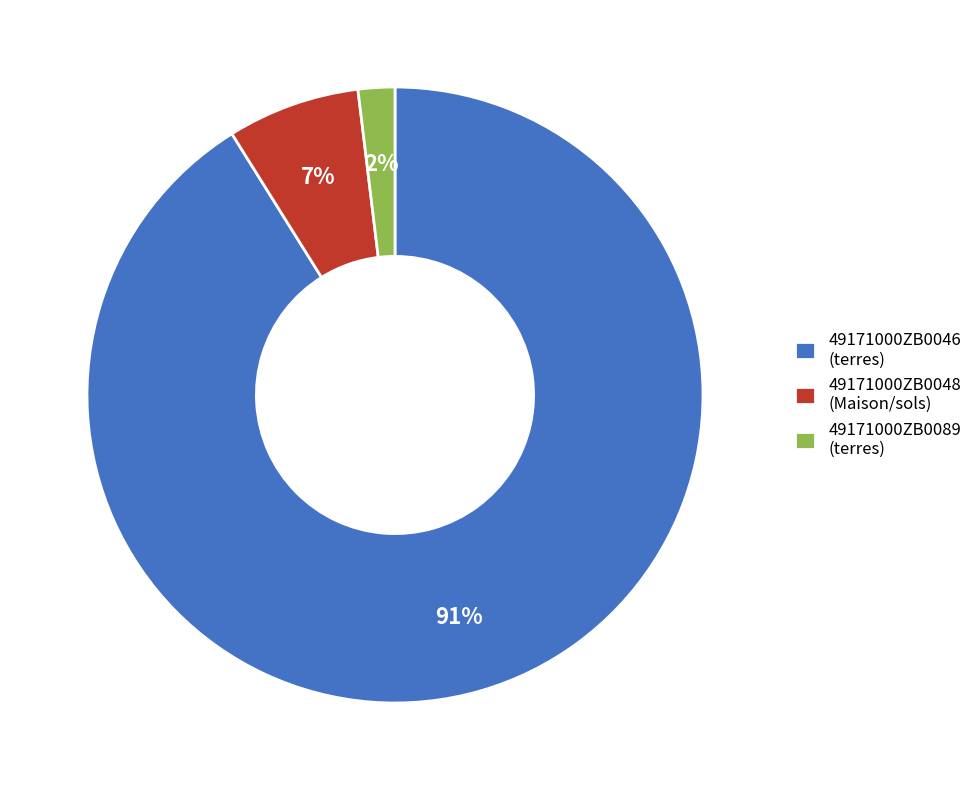

To the nearest percent, what percentage of the pie is 49171000ZB0089?

2%